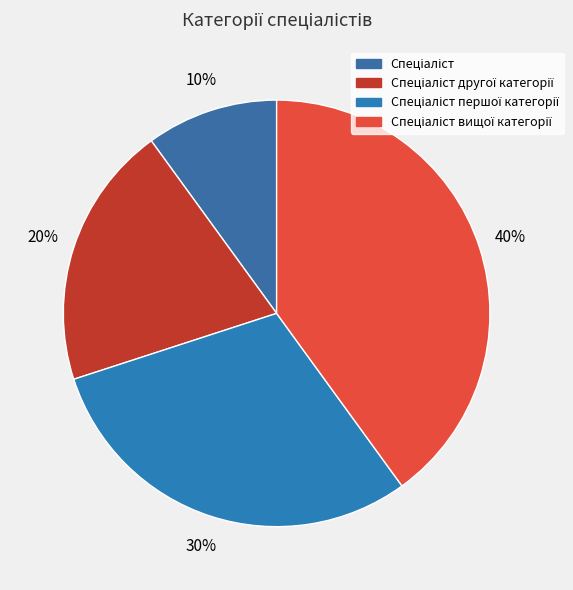

How many segments does this pie chart have?

4